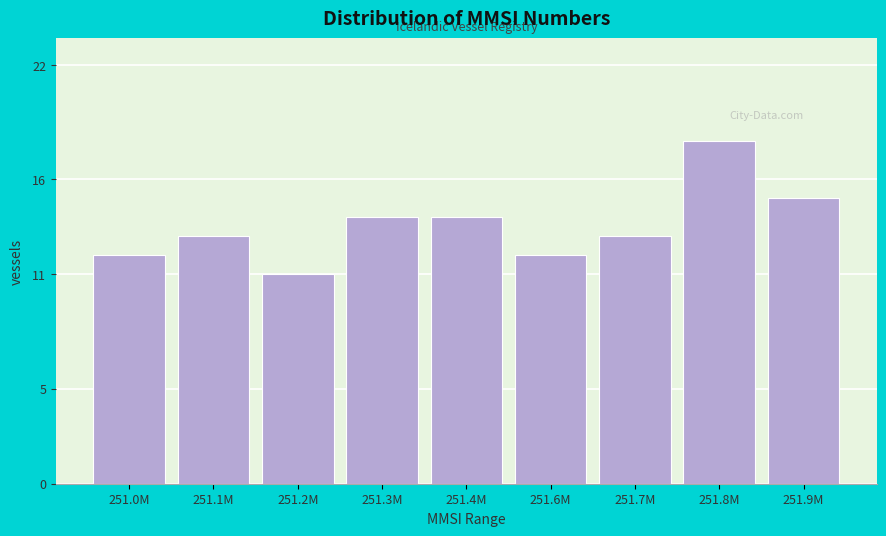

Reading left to right, list all the values displayed in this chart.

12	13	11	14	14	12	13	18	15